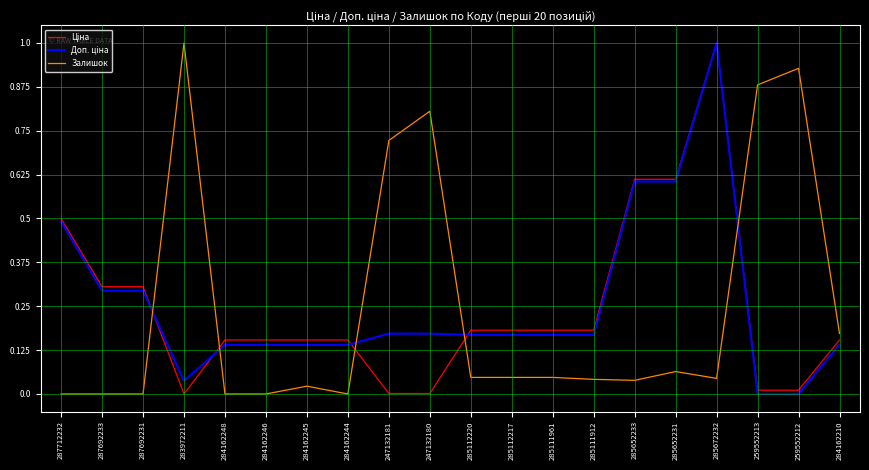

What is the sum of all Залишок values?

4.9